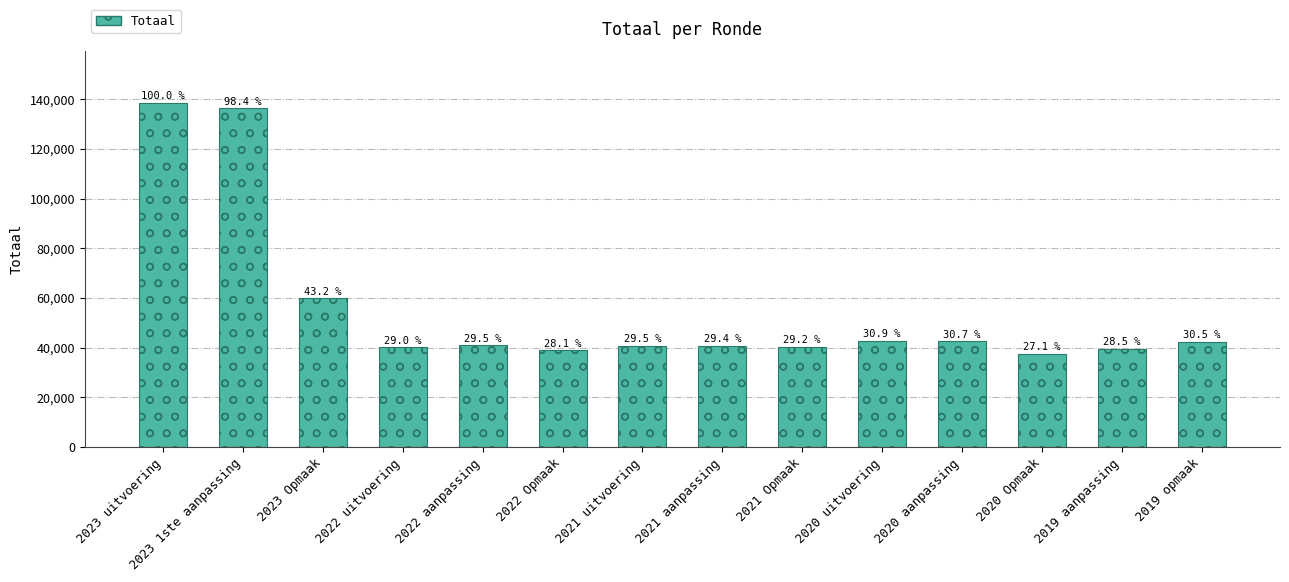

How many bars are there in total?

14